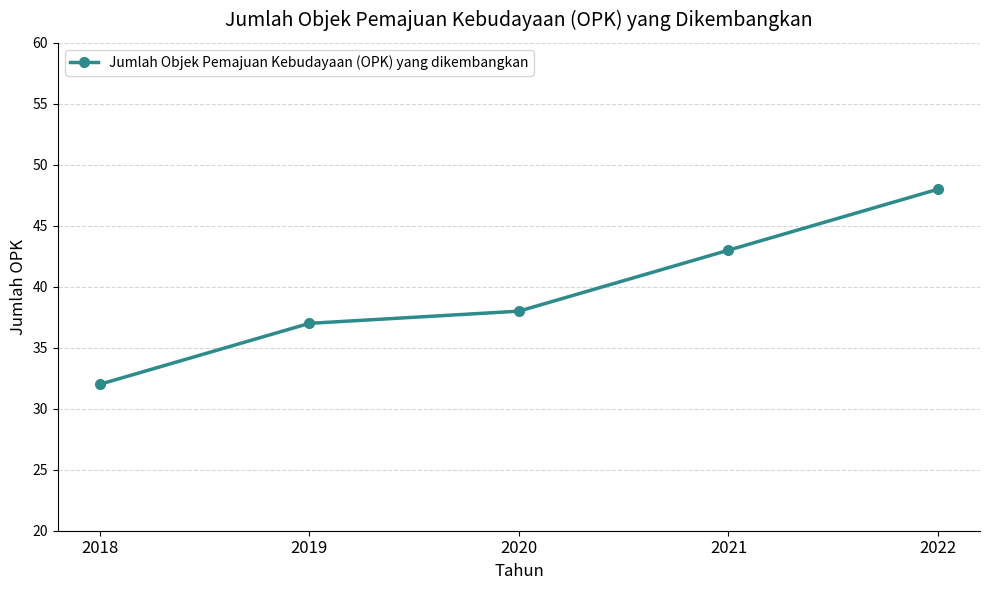

What is the difference between the maximum and minimum values?

16